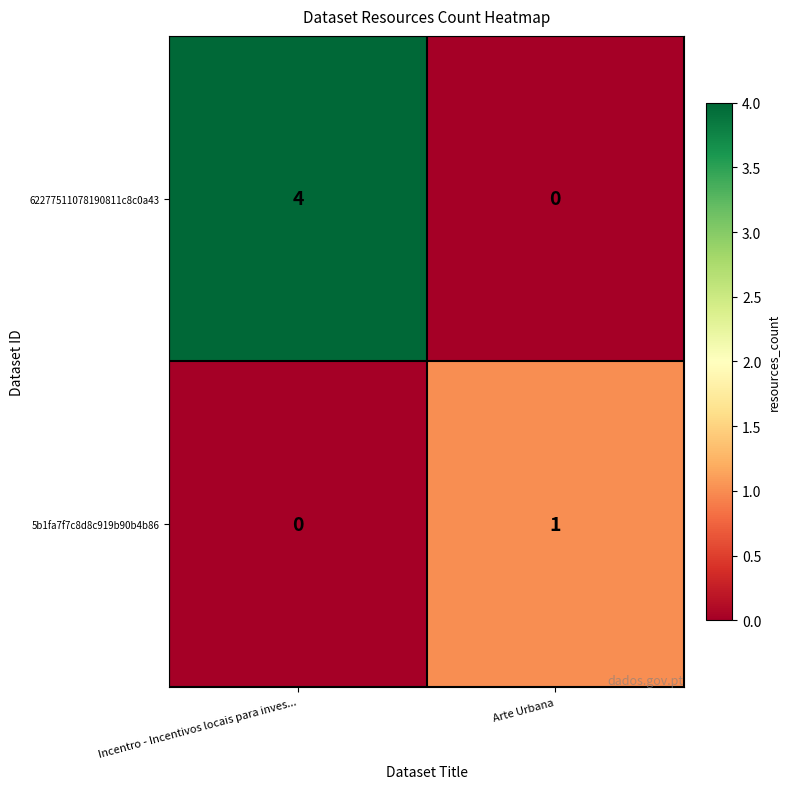

At which label does 5b1fa7f7c8d8c919b90b4b86 reach its peak?

Arte Urbana